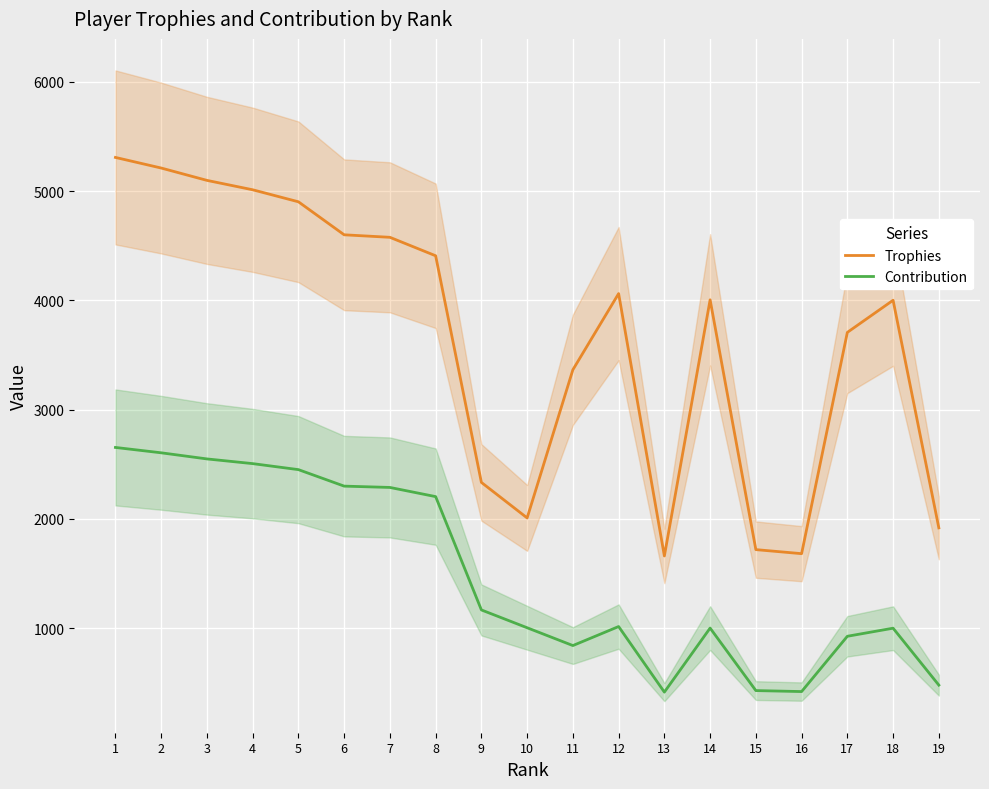

Between 5 and 19, which series saw the biggest shift?

Trophies